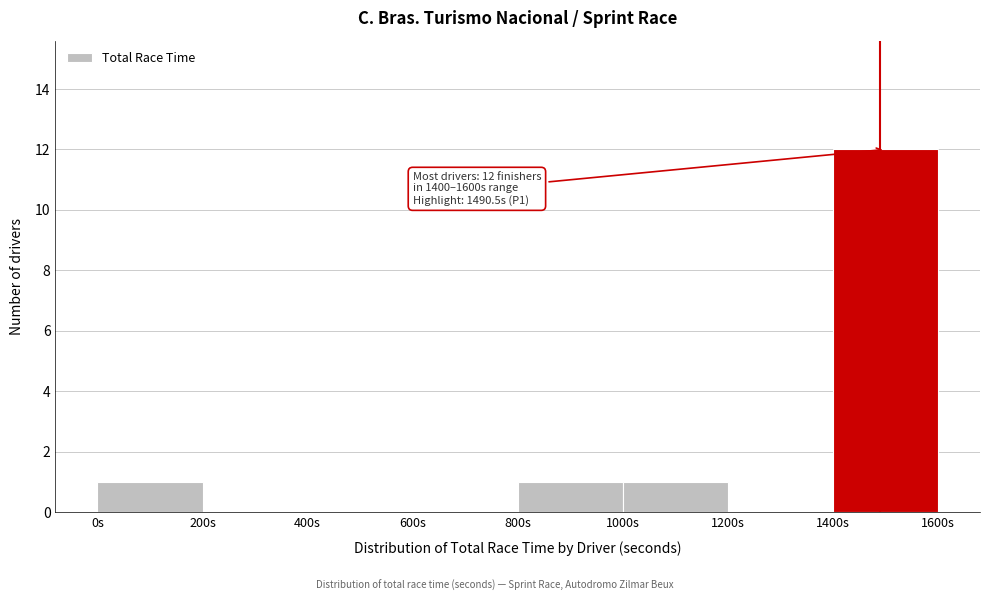

Over which range of the x-axis is the bar tallest?

1400 to 1600